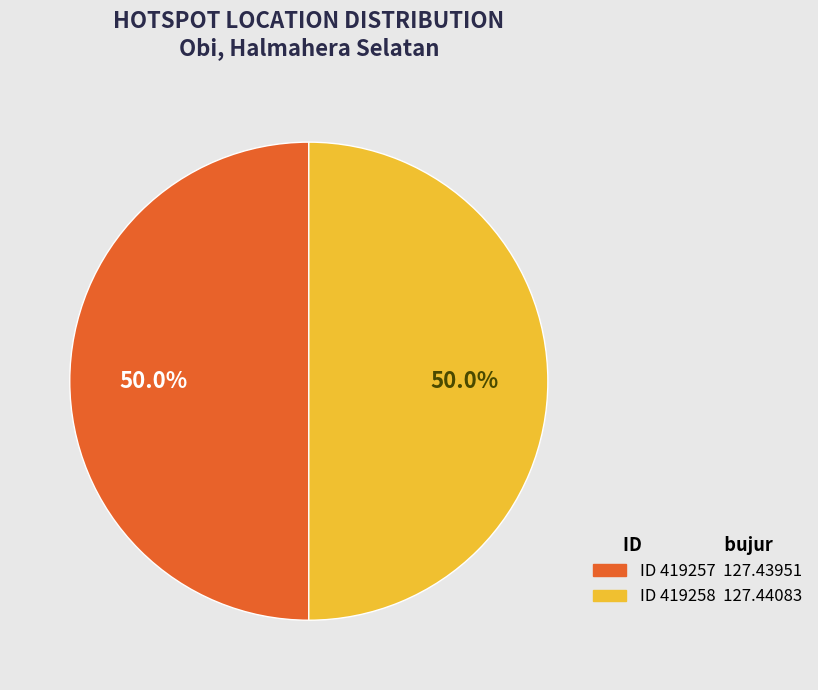

Which slice is the largest?

419258